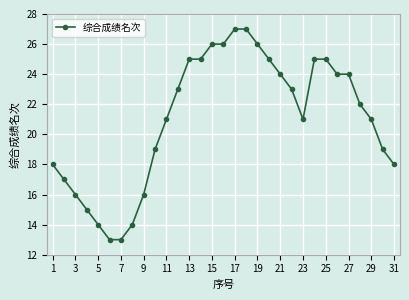

What is the difference between the maximum and second lowest values?

14